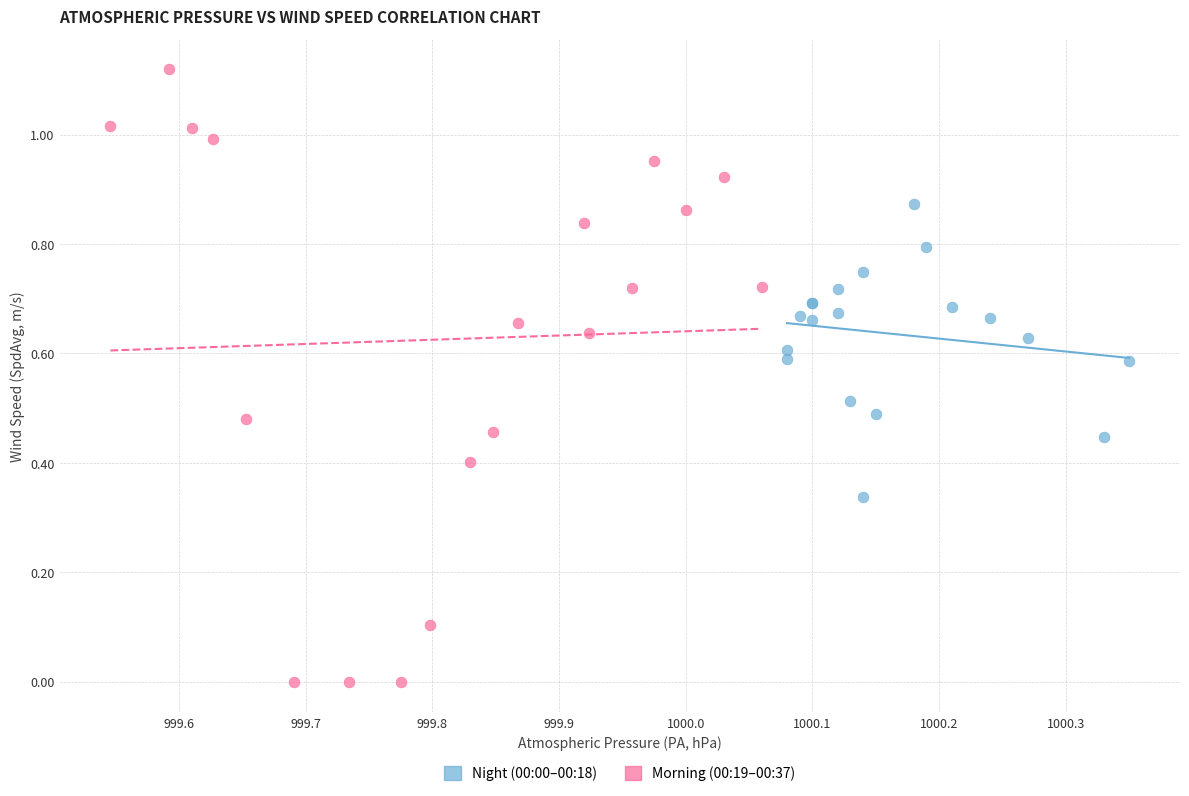

Which series reaches the maximum Y coordinate?

Morning (00:19–00:37)